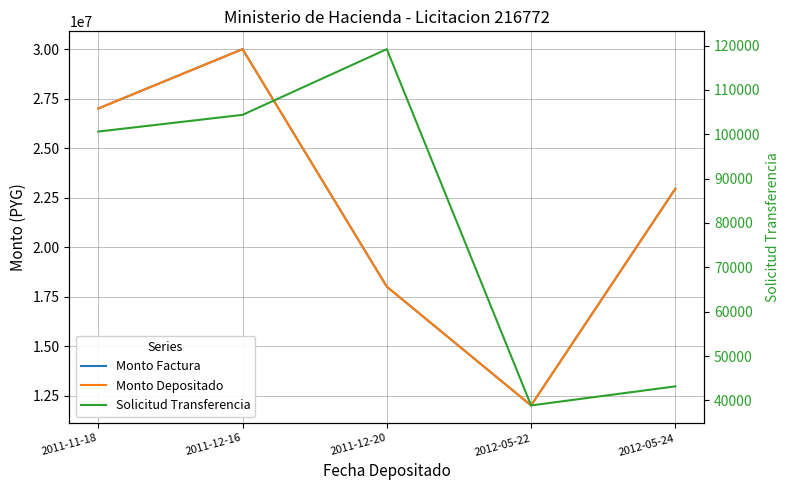

True or false: Monto Depositado and Monto Factura intersect in this chart.

False